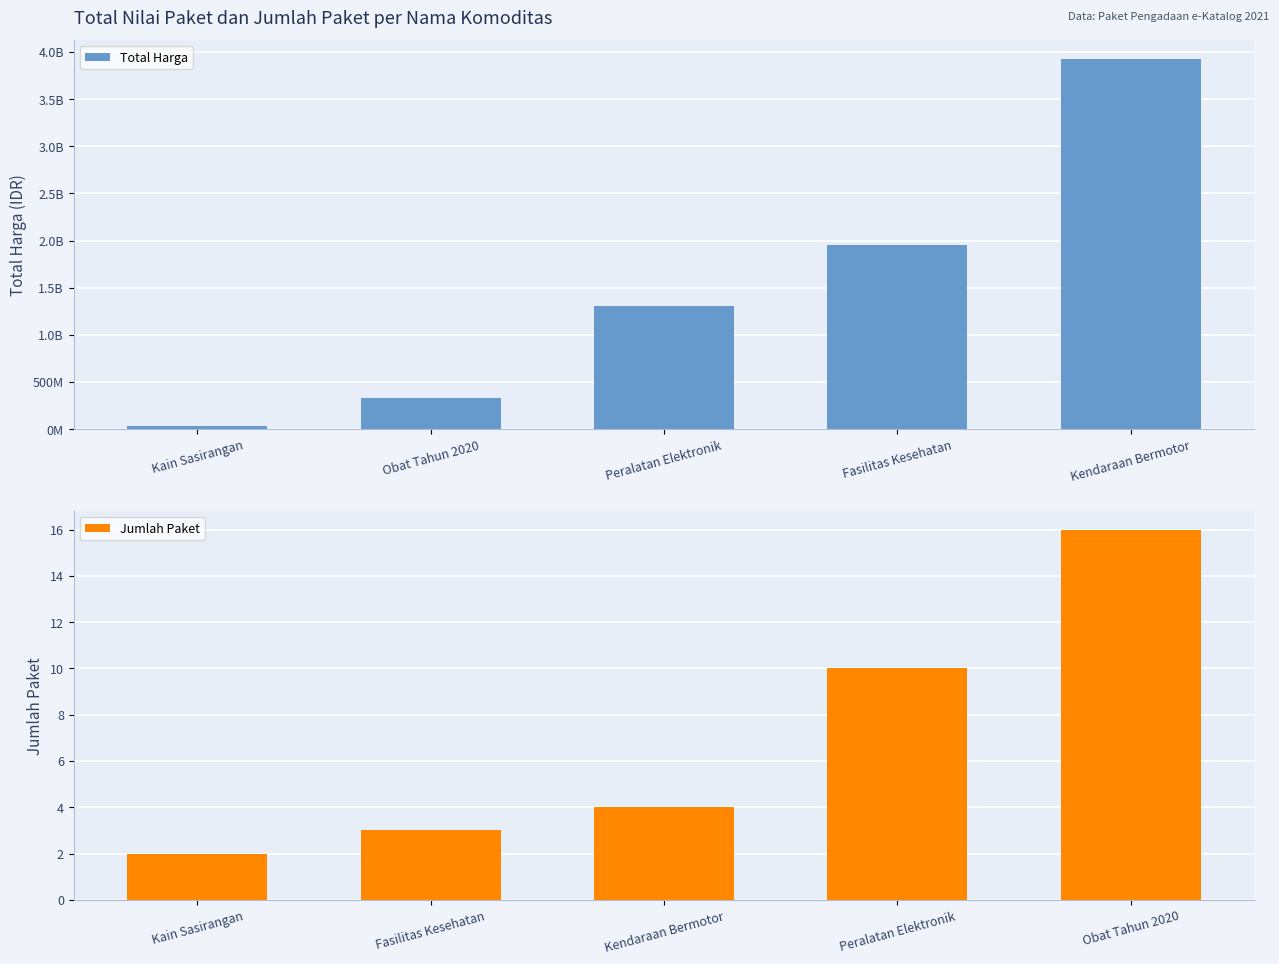

Is it true that Jumlah Paket equals 2 at Kain Sasirangan?

True